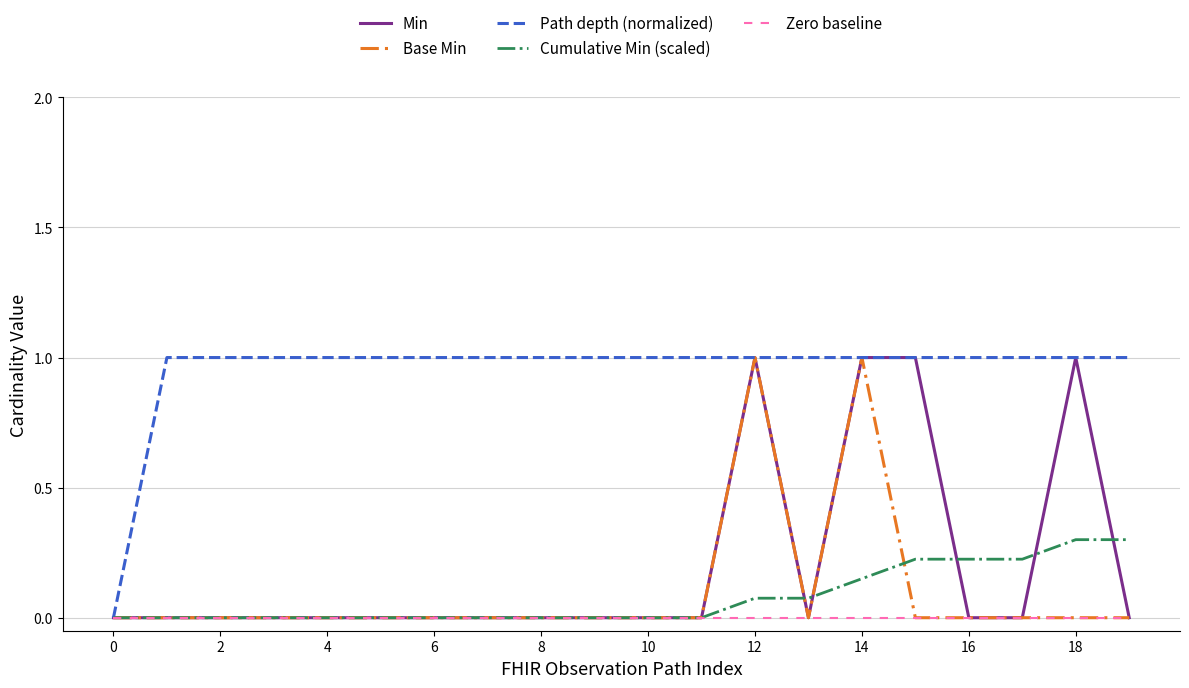

How many Base Min values are between 0 and 1?

20